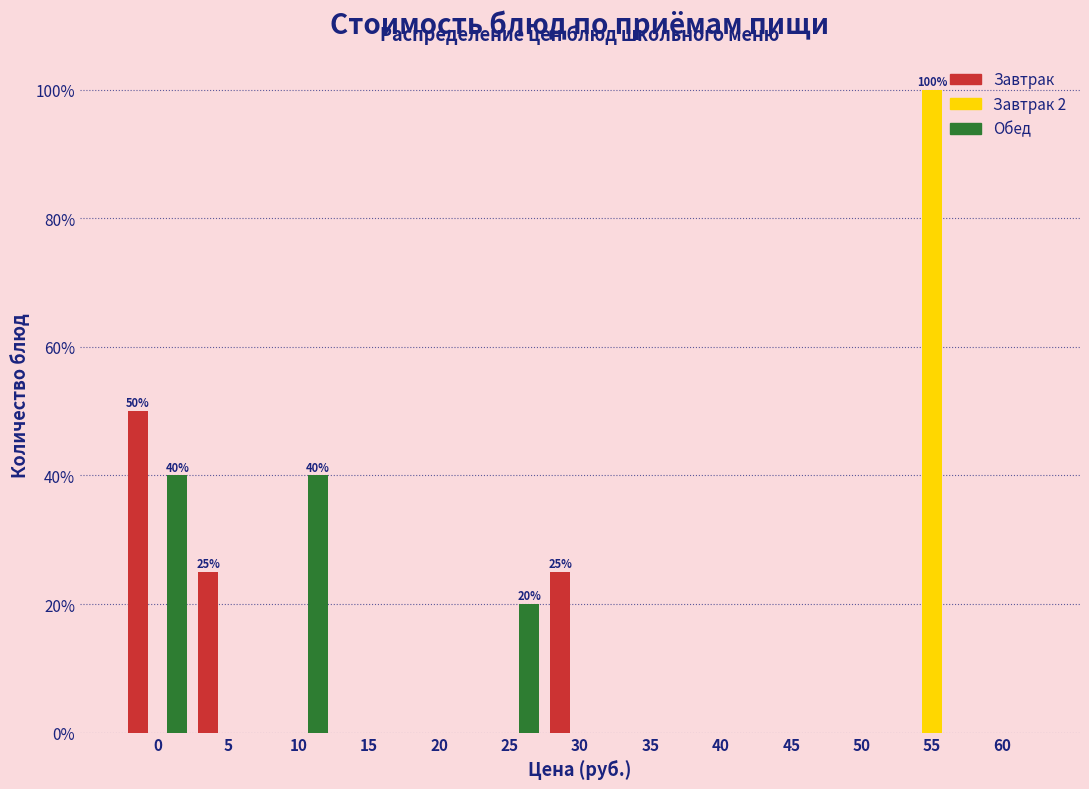

What is the sum of all Обед values?

100